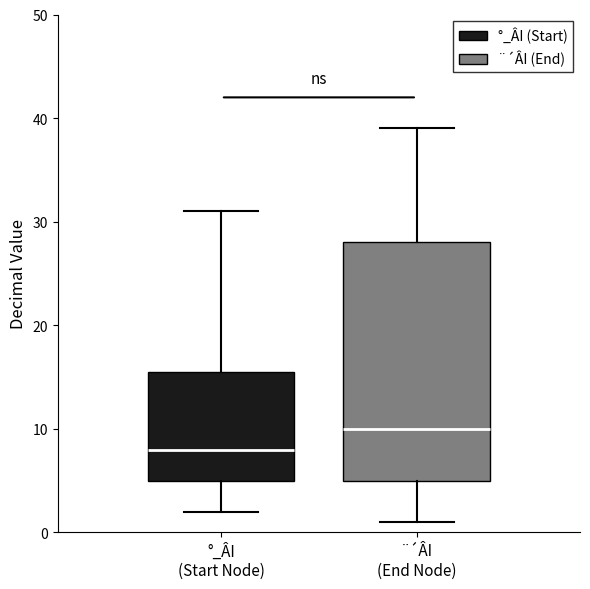

Where does the lower whisker of the box for °_ÂI (Start Node) end on the y-axis? The values are not printed on the chart, so give them approximately, as read against the axis.

2